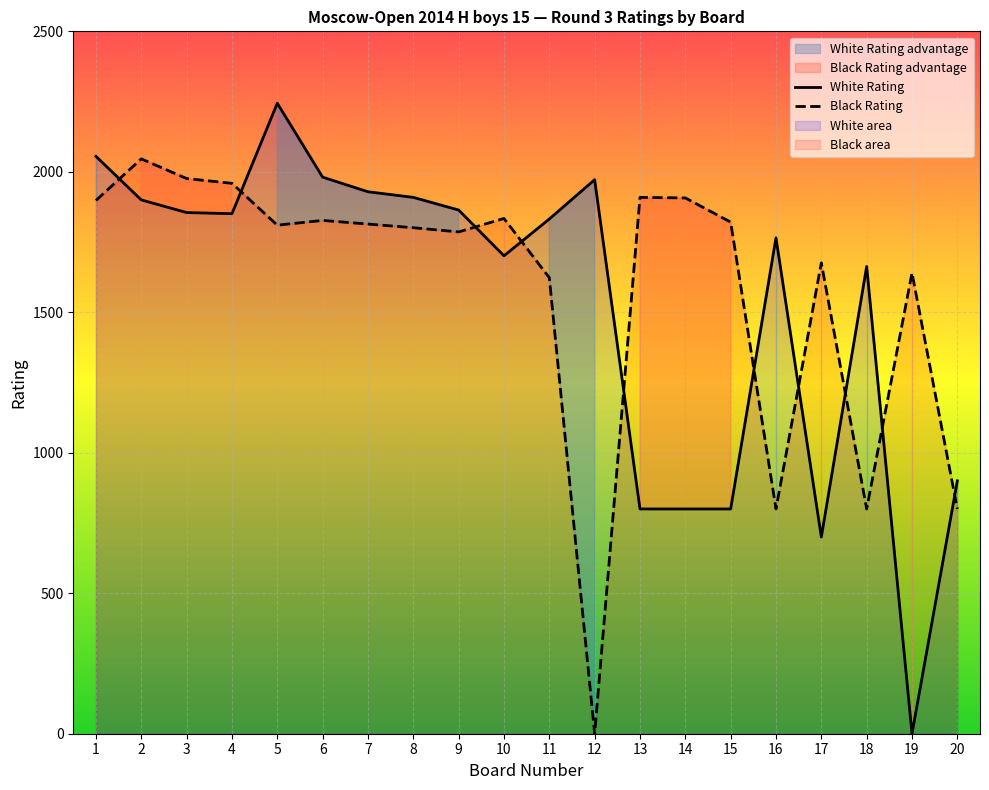

Reading right to left, what are all the values shown in this chart?

White Rating: 900	0	1663	700	1765	800	800	800	1972	1832	1701	1864	1909	1929	1981	2244	1851	1855	1900	2055
Black Rating: 800	1640	800	1676	800	1821	1907	1909	0	1623	1834	1786	1801	1814	1827	1810	1959	1976	2046	1898